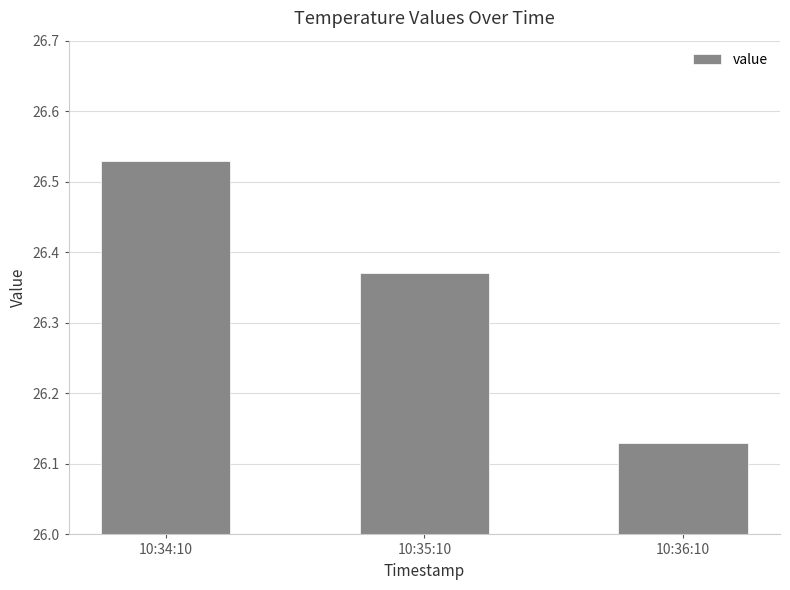

Count the values in the range 26 to 27.

3